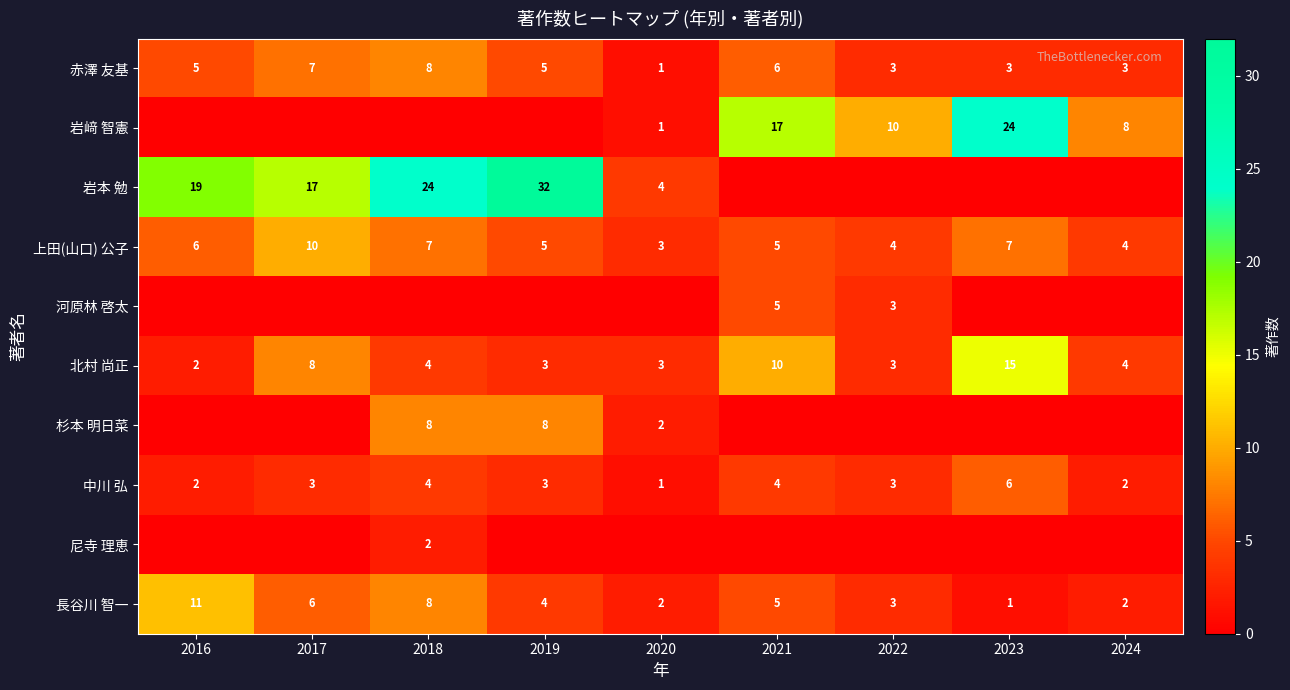

What is the approximate value of 中川 弘 at 2017?

3